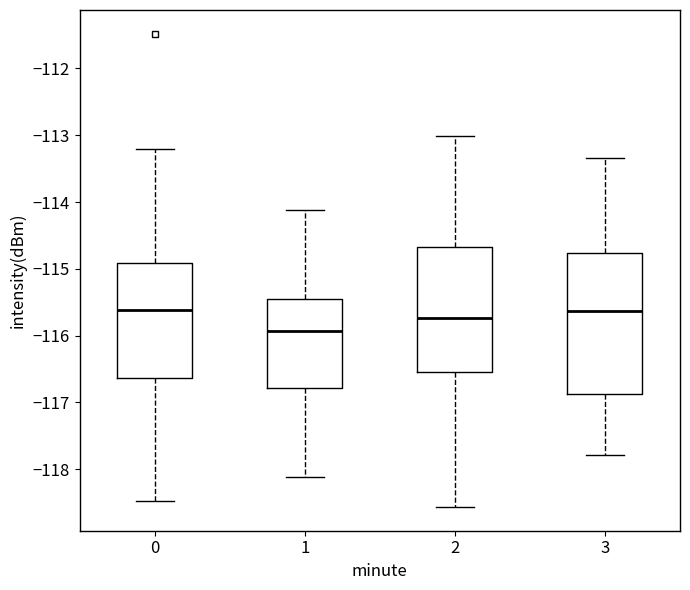

Where is the lower edge of the box at x = 3 on the y-axis? The values are not printed on the chart, so give them approximately, as read against the axis.

-116.9